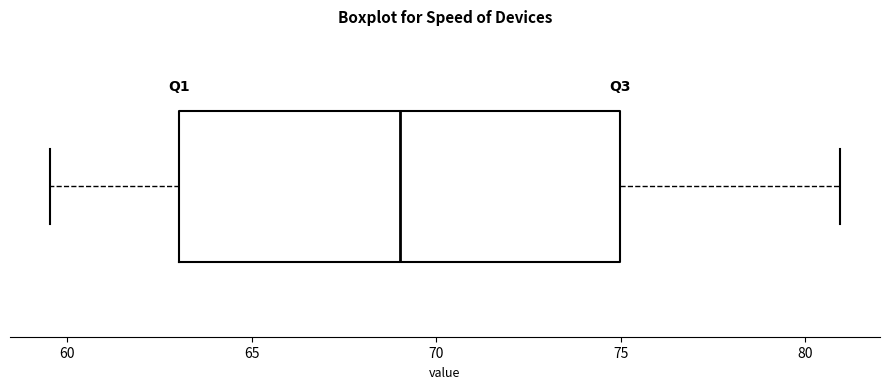

Transcribe this box plot: give where the median line is, the range the box spans, and where the two whiskers end, as read against the x-axis. The values are not printed on the chart, so give them approximately, as read against the axis.

median 69.0, box 63.0 to 75.0, whiskers 59.5 to 81.0